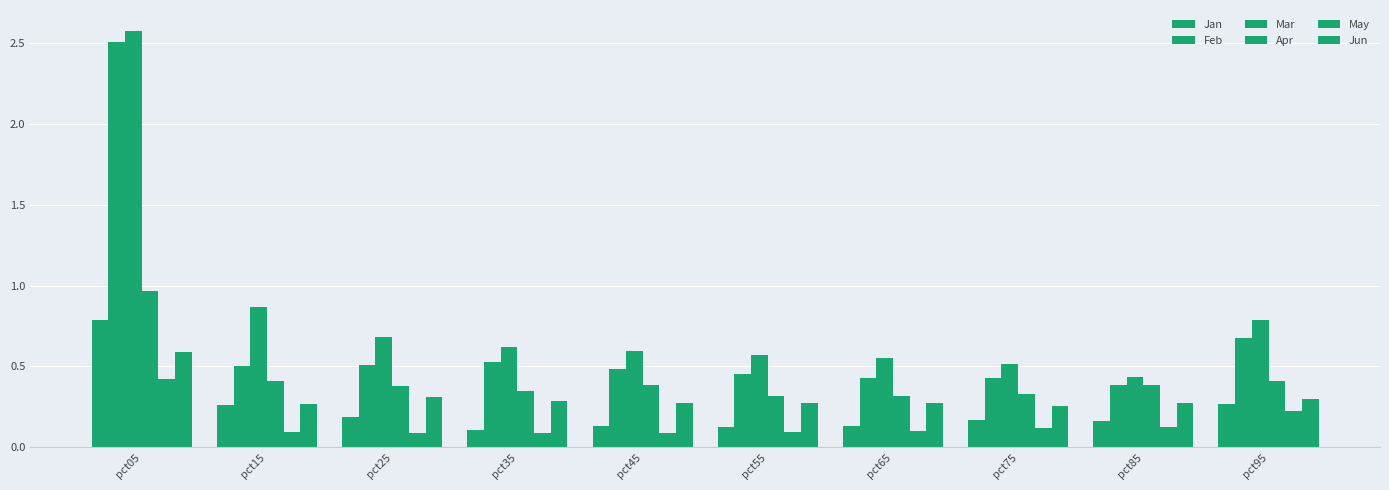

Which series has the largest total across all categories?

Mar